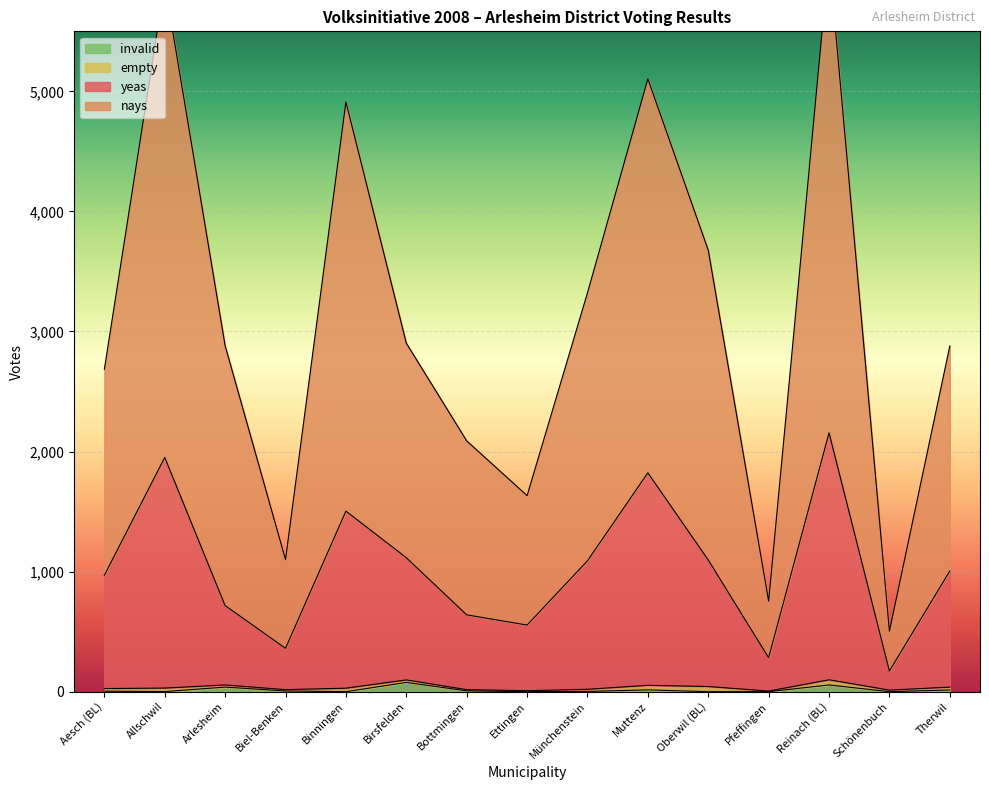

What position from the left is Aesch (BL)?

1